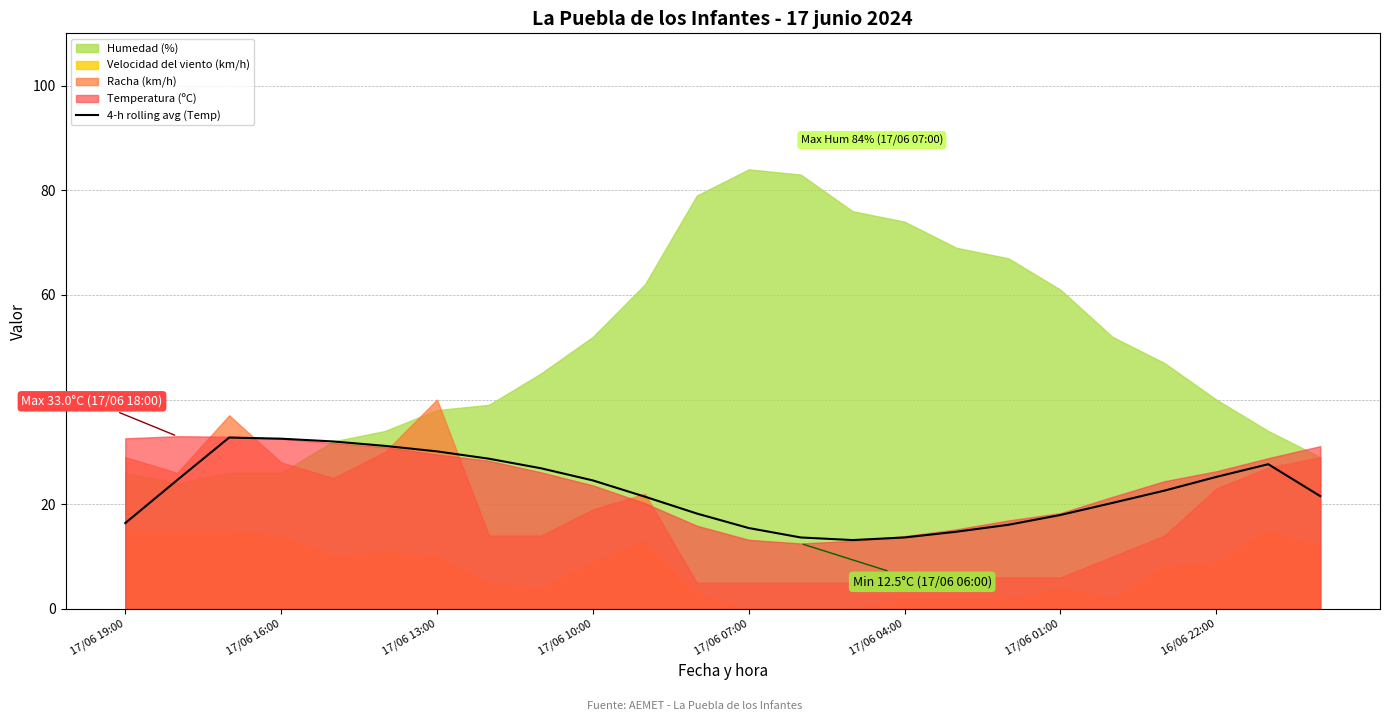

The value of 4-h rolling avg (Temp) at 17/06 07:00 is 15.4. True or false?

True